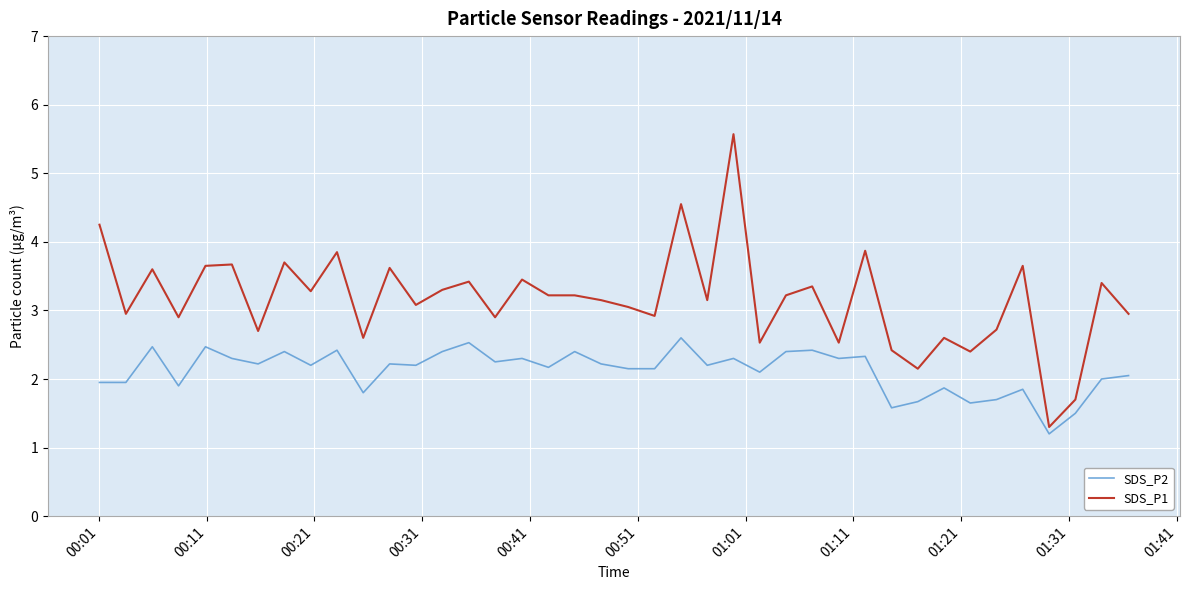

What are all the series names shown in the legend?

SDS_P2, SDS_P1